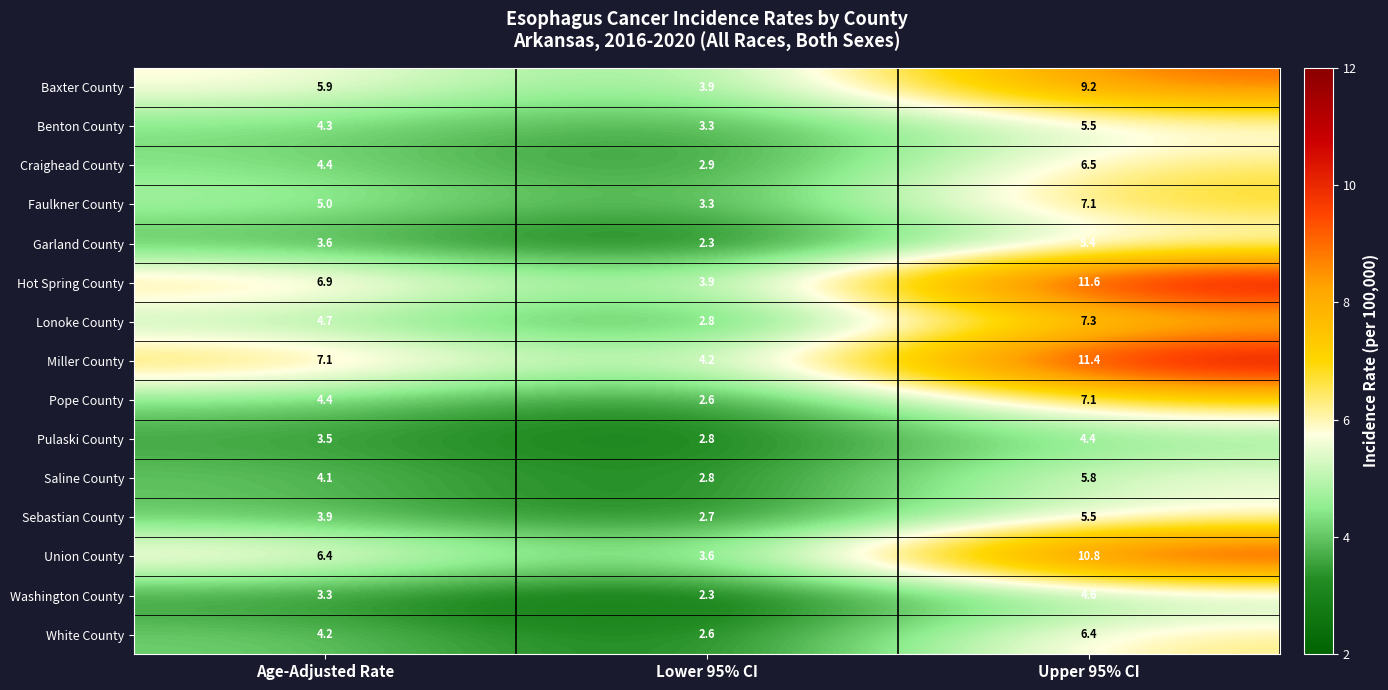

At which label does White County reach its peak?

Upper 95% CI